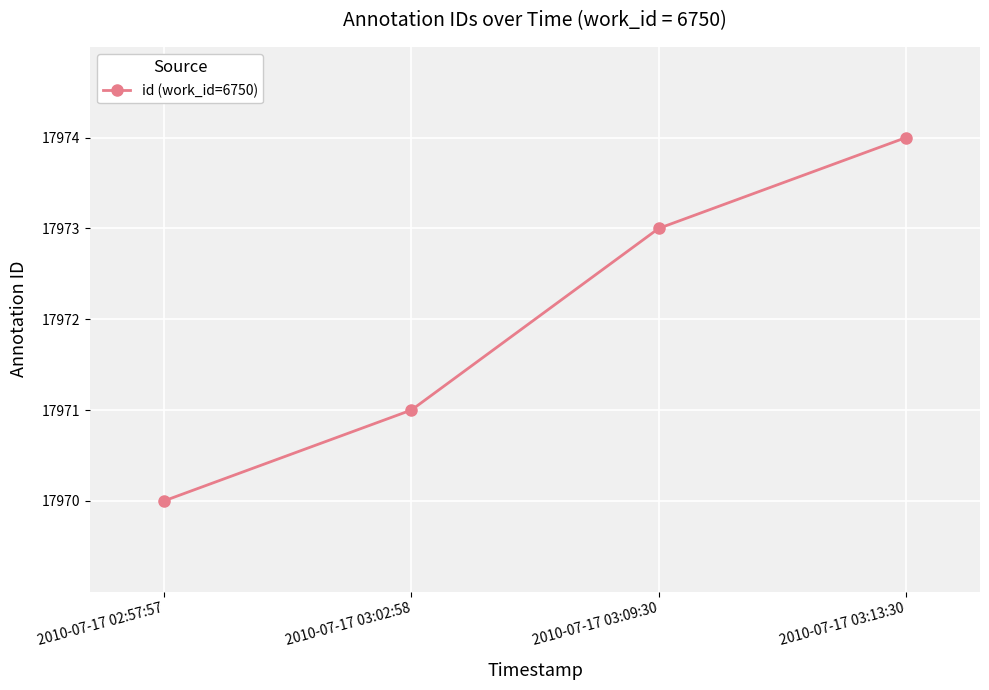

Where is the data nearest to the value 17972?

2010-07-17 03:02:58